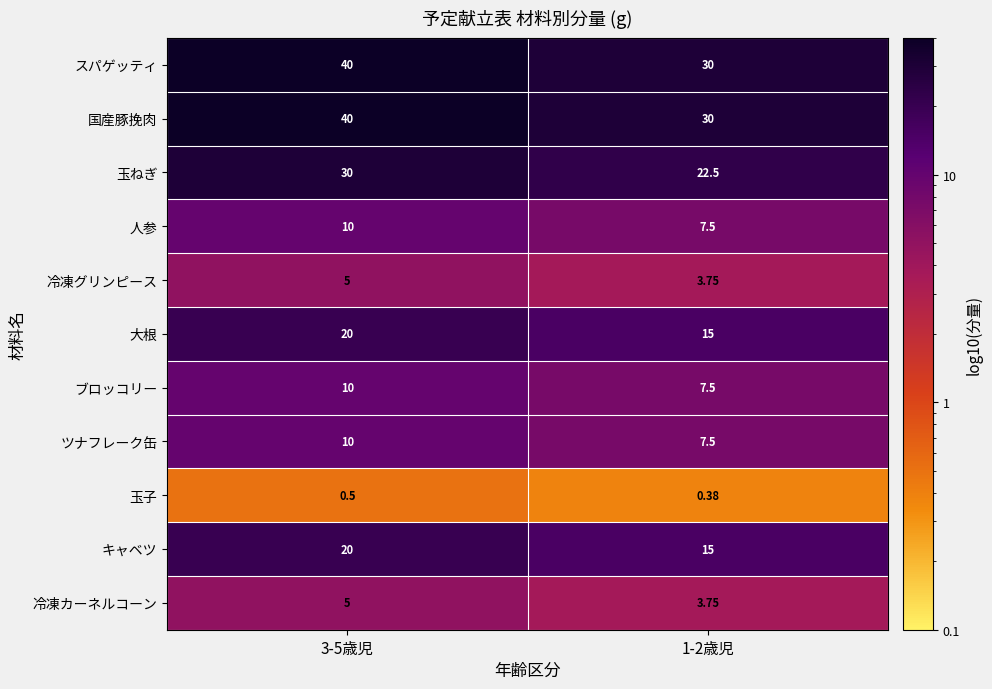

Is the value of 冷凍グリンピース at 1-2歳児 greater than the value of スパゲッティ at 1-2歳児?

No